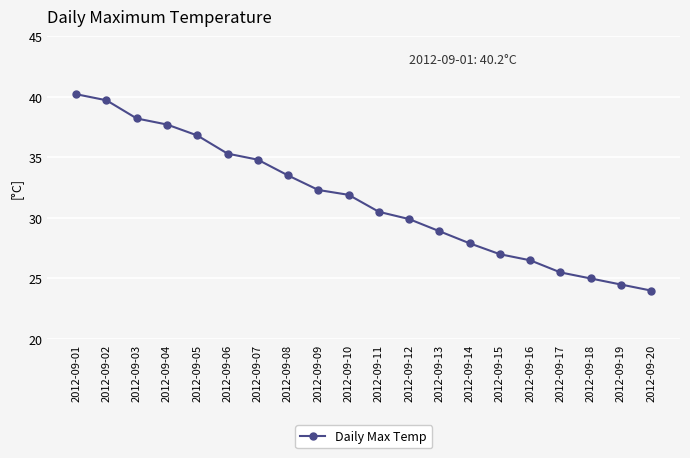

How many lines are shown in the chart?

1